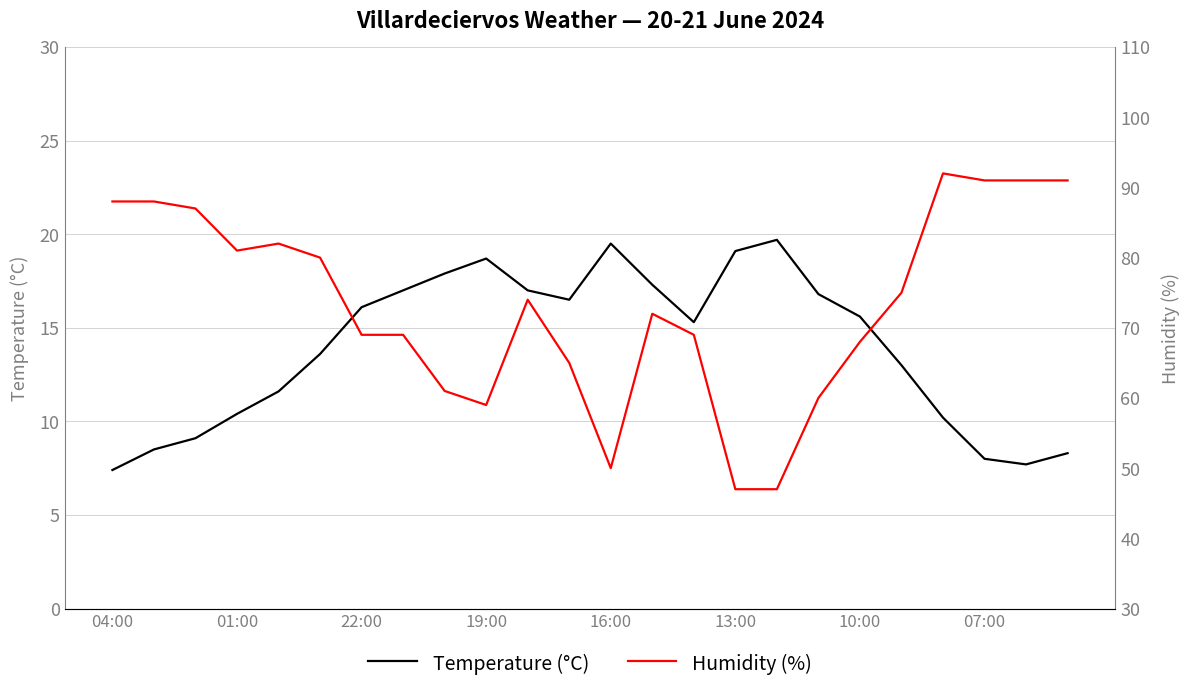

At which label does Temperature (°C) first exceed 15?

22:00